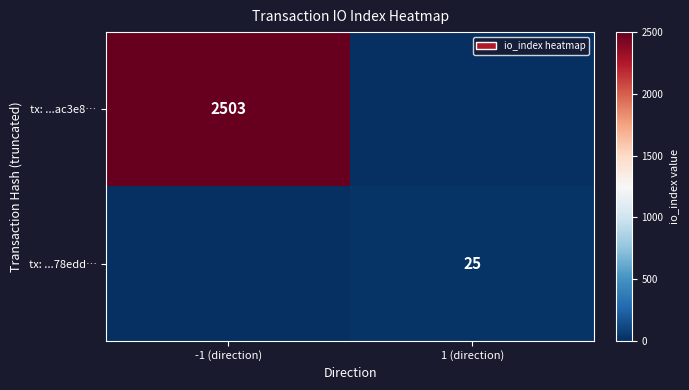

The tx: ...78edd… series shows 25 at 1 (direction). True or false?

True